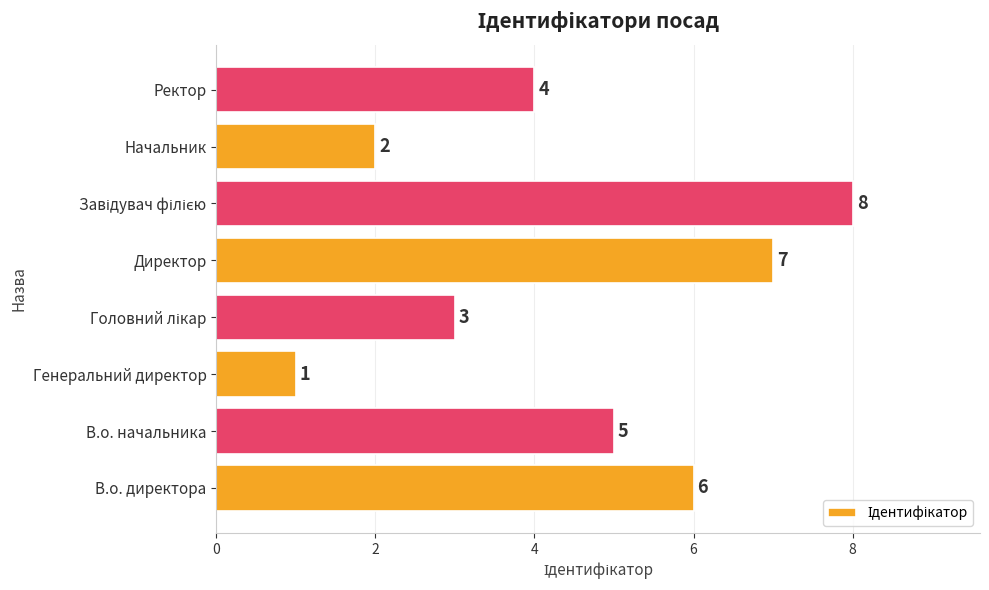

True or false: the data shows 4 at Ректор.

True